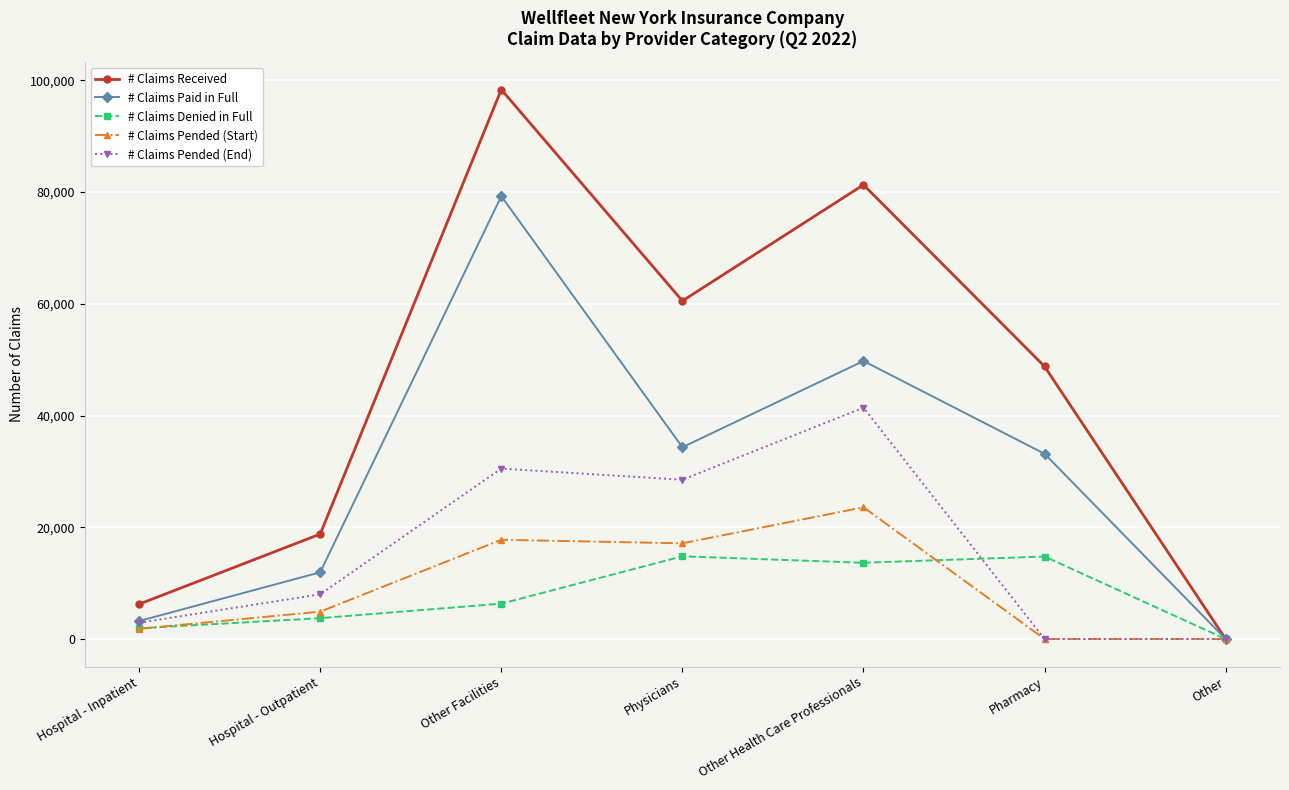

Which series has the largest total across all categories?

# Claims Received